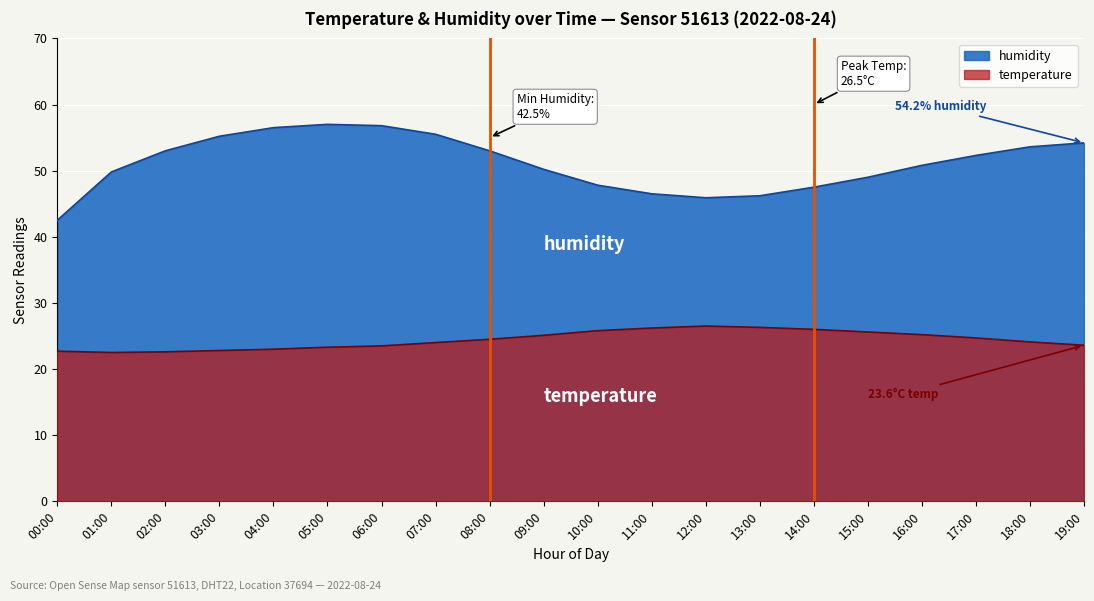

True or false: temperature and humidity intersect in this chart.

False